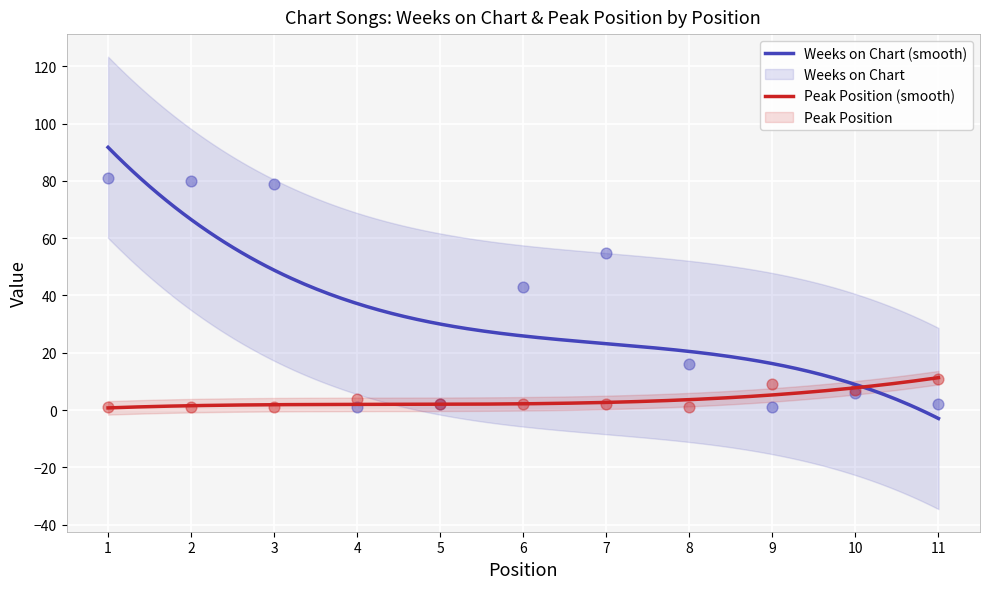

What are all the series names shown in the legend?

Weeks on Chart, Peak Position